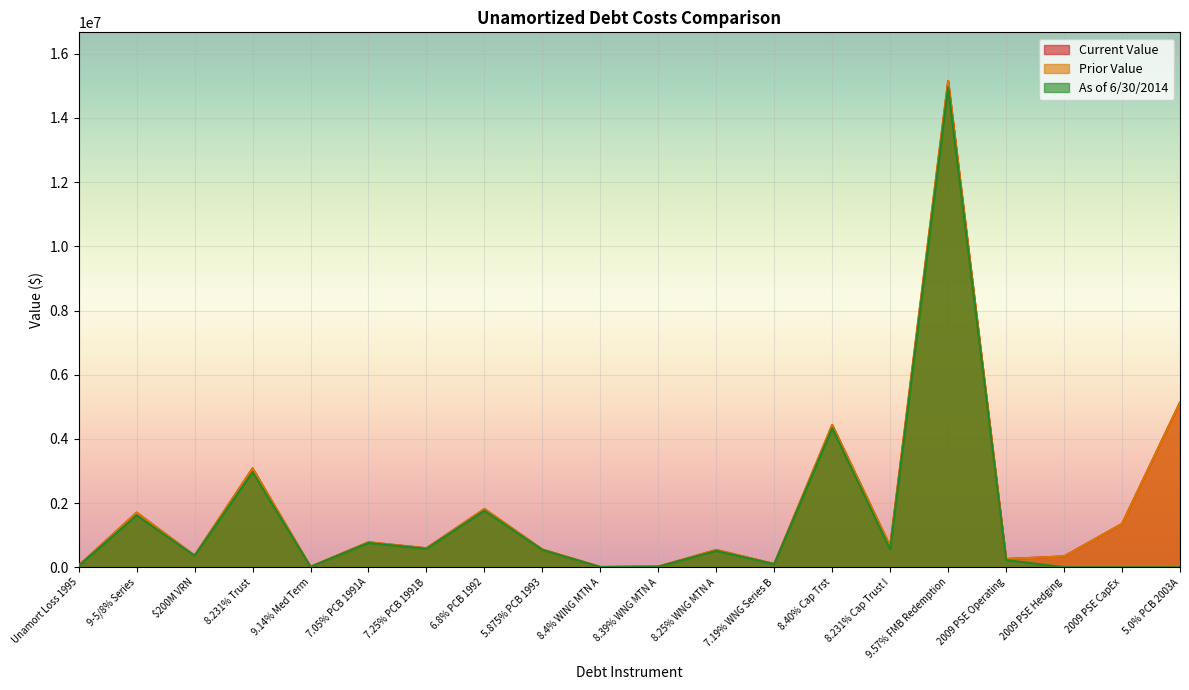

True or false: Prior Value has more than 2 interior local peaks.

True